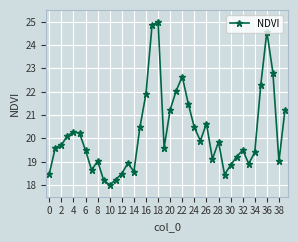

What is the maximum value shown in the chart?

25.0